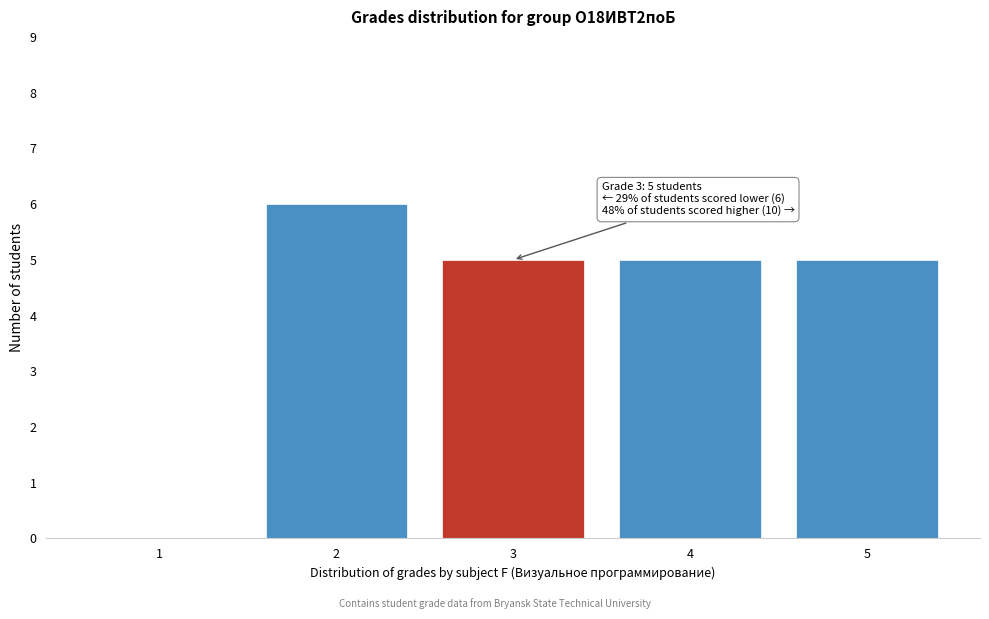

Reading left to right, transcribe all the data shown in this chart.

1=0	2=6	3=5	4=5	5=5